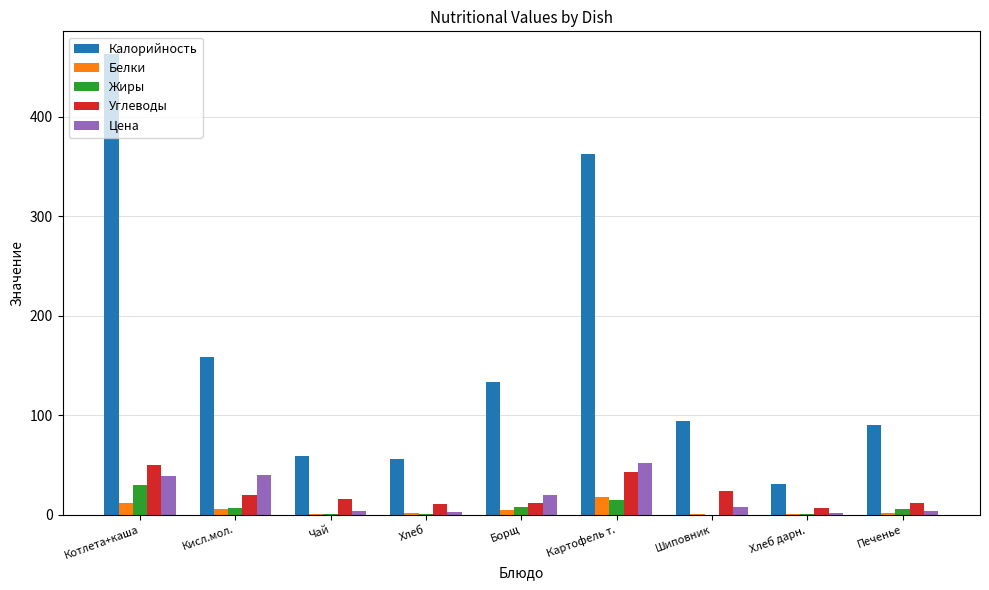

Is it true that Углеводы equals 23.6 at Шиповник?

True